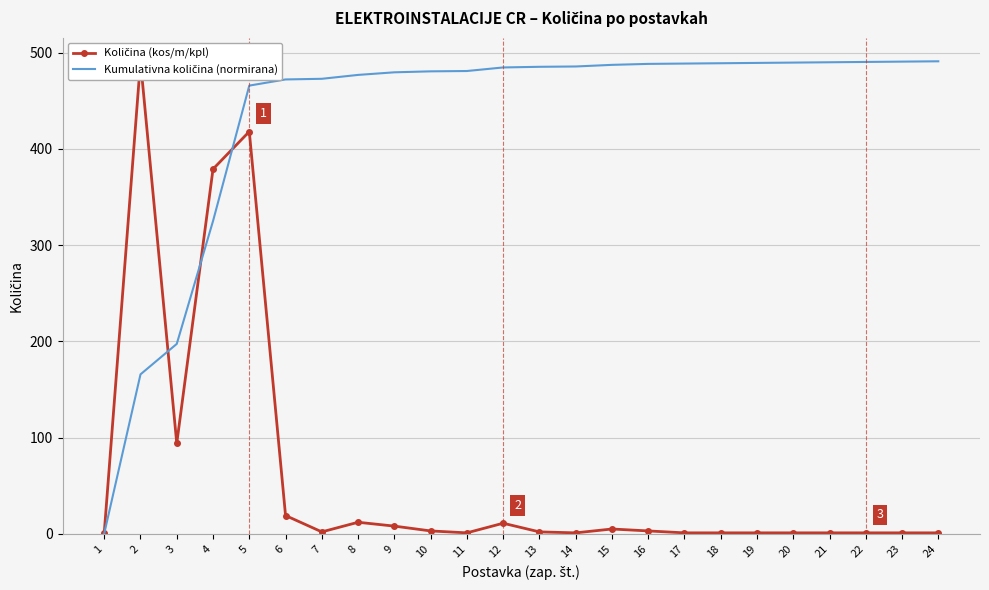

Which category has the lowest value across all series?

1